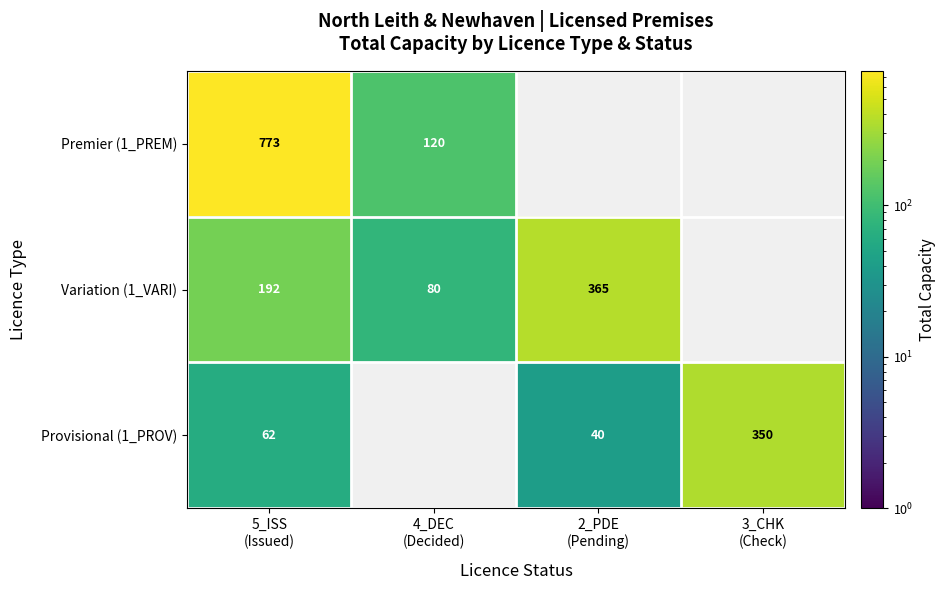

How many distinct data groups are displayed?

3